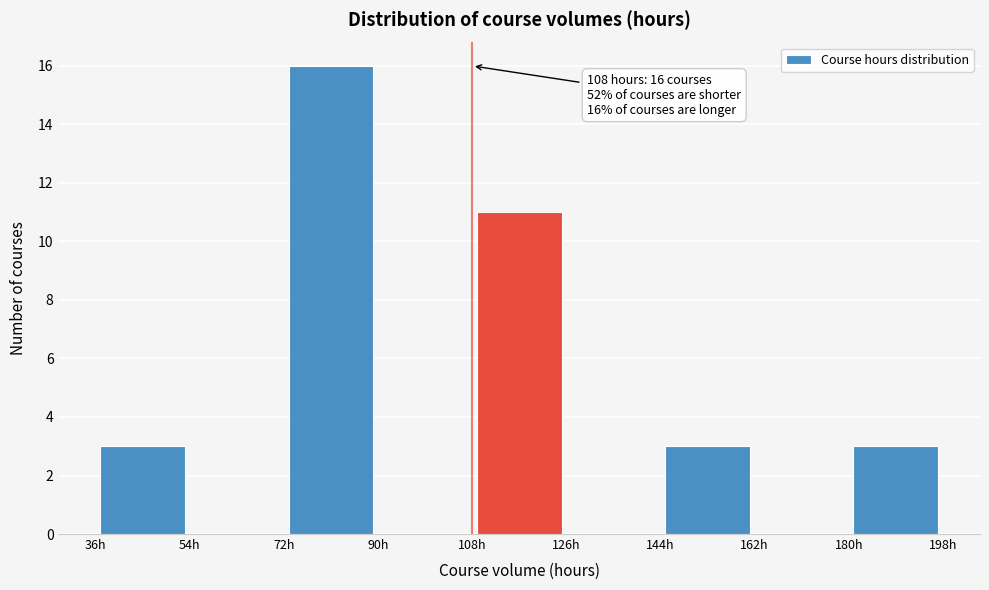

Which range on the x-axis has the tallest bar?

72 to 90